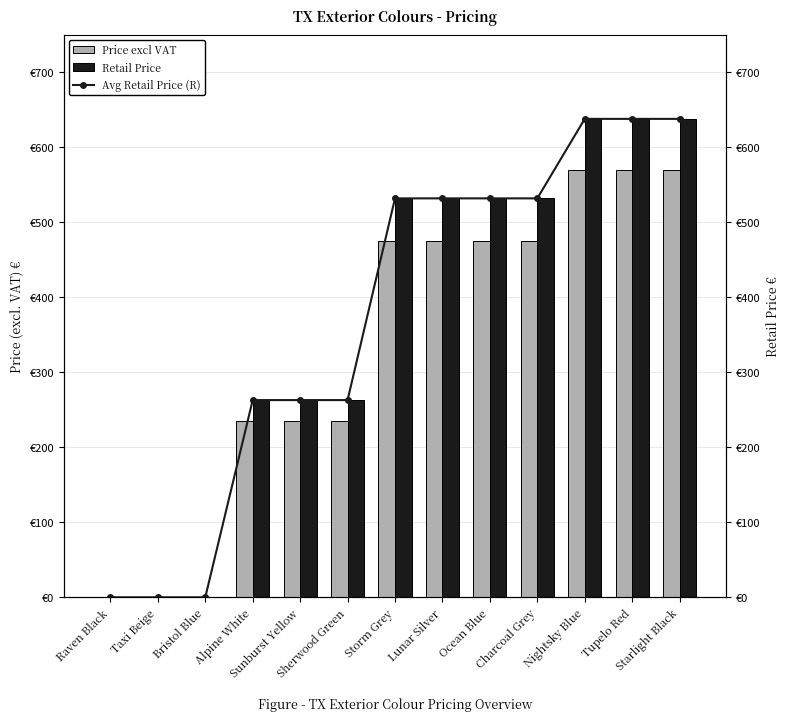

What is the difference between the second highest and second lowest values in the Price excl VAT series?

570